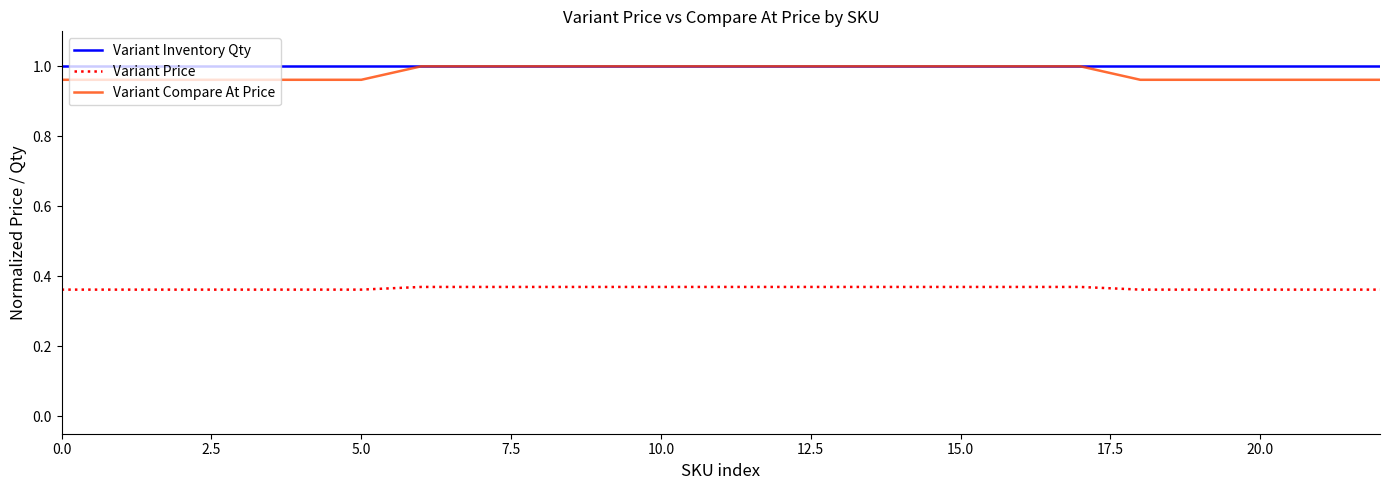

True or false: Variant Inventory Qty and Variant Price intersect in this chart.

False